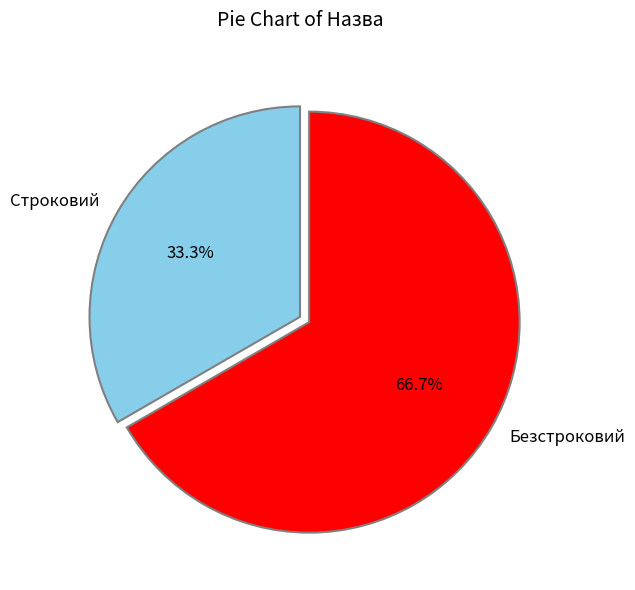

What is the largest slice in the pie chart?

Безстроковий